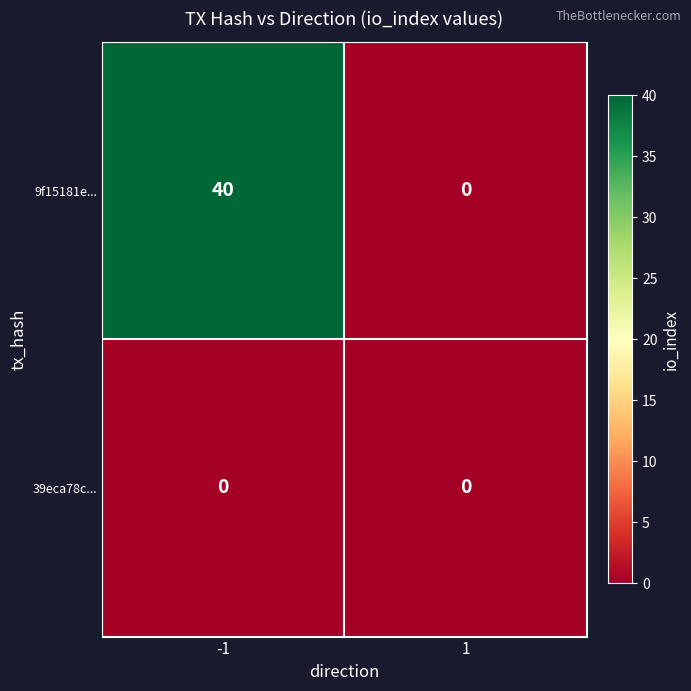

Rank the categories by 9f15181e... value from lowest to highest.

1, -1